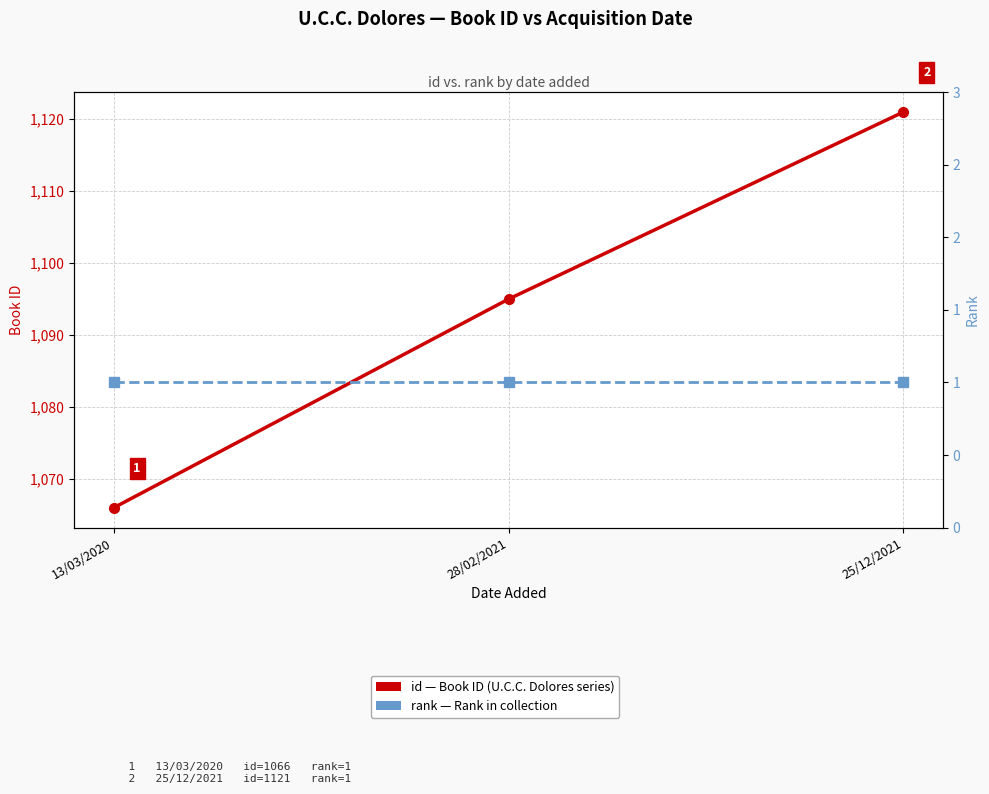

Which series has the widest spread of values?

id (Book ID)